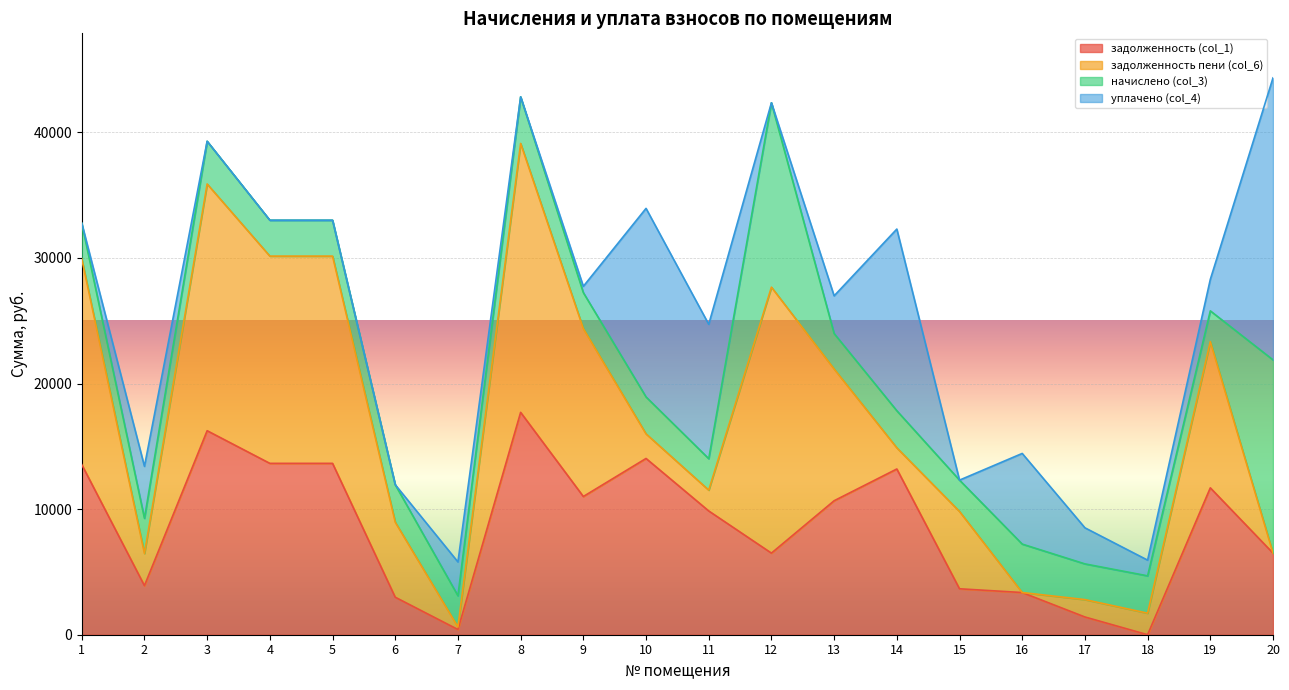

What is the sum of the задолженность пени (col_6) values at 17 and 9?

14751.8